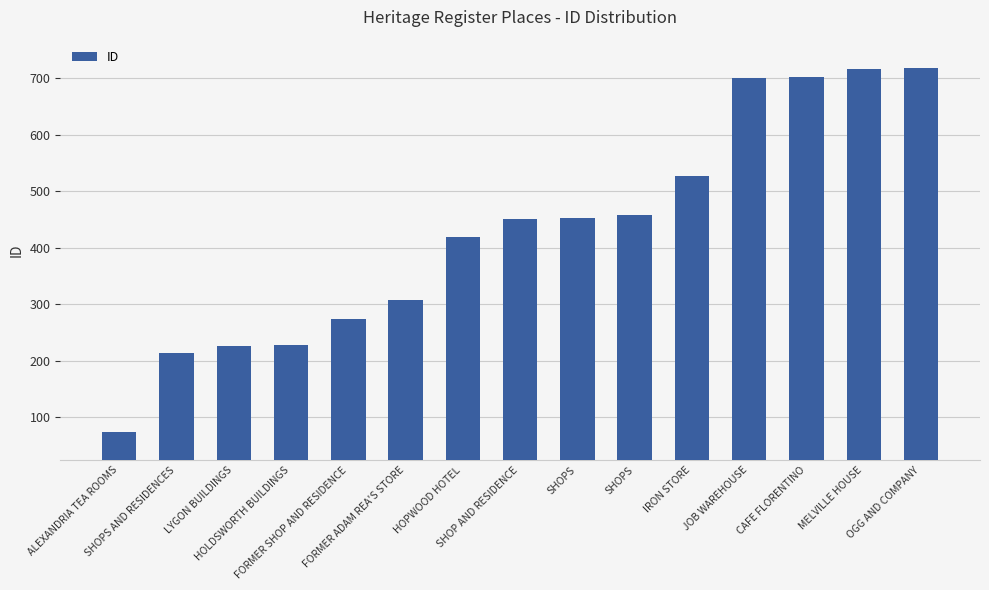

Does the chart contain any negative values?

No